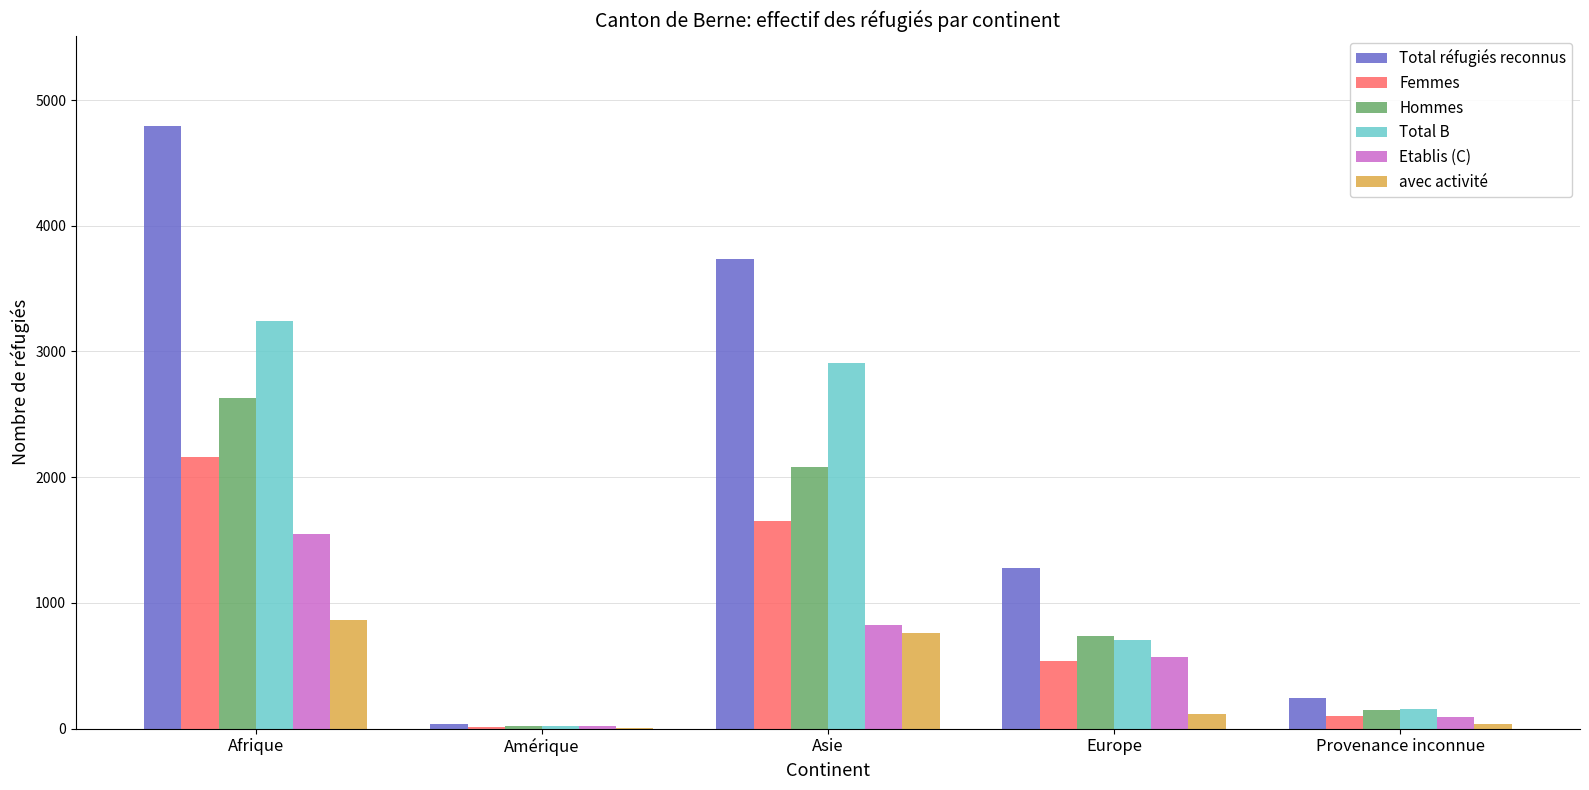

What is the greatest value displayed?

4794